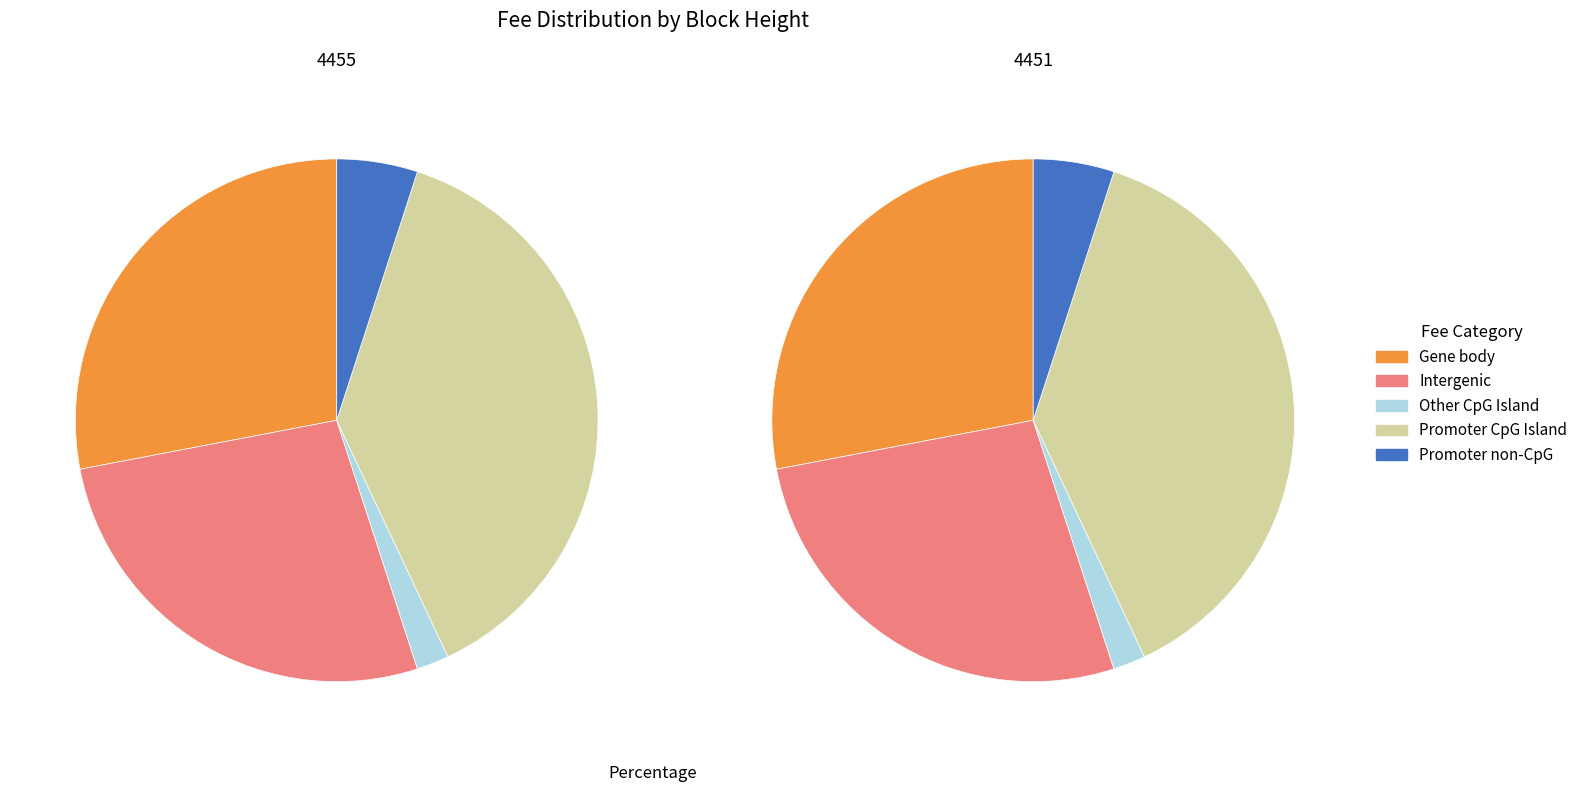

The 4455 slice represents 19% of the pie. True or false?

False